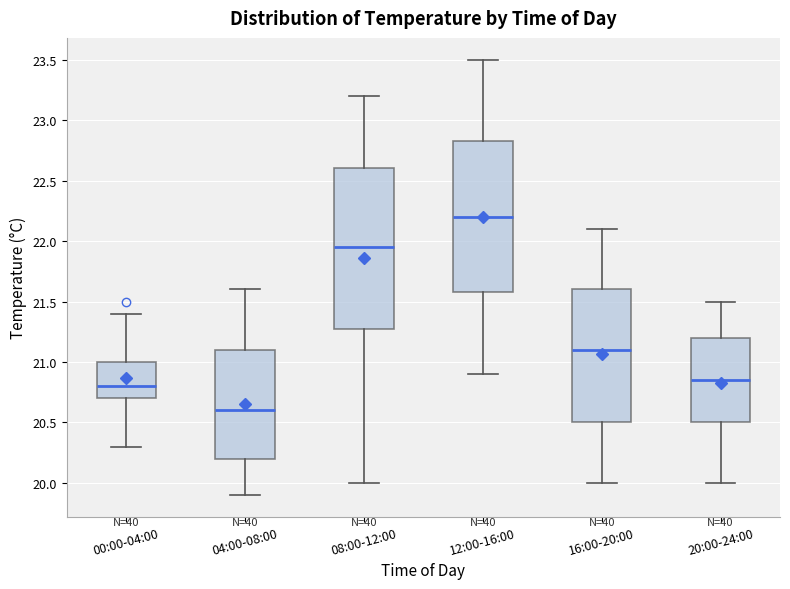

Comparing the boxes themselves (not the whiskers), which one is the tallest?

08:00-12:00